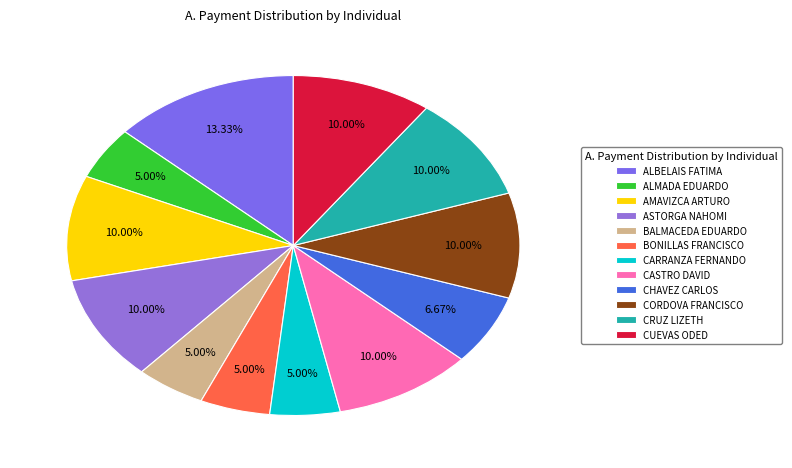

What is the largest slice in the pie chart?

ALBELAIS FATIMA